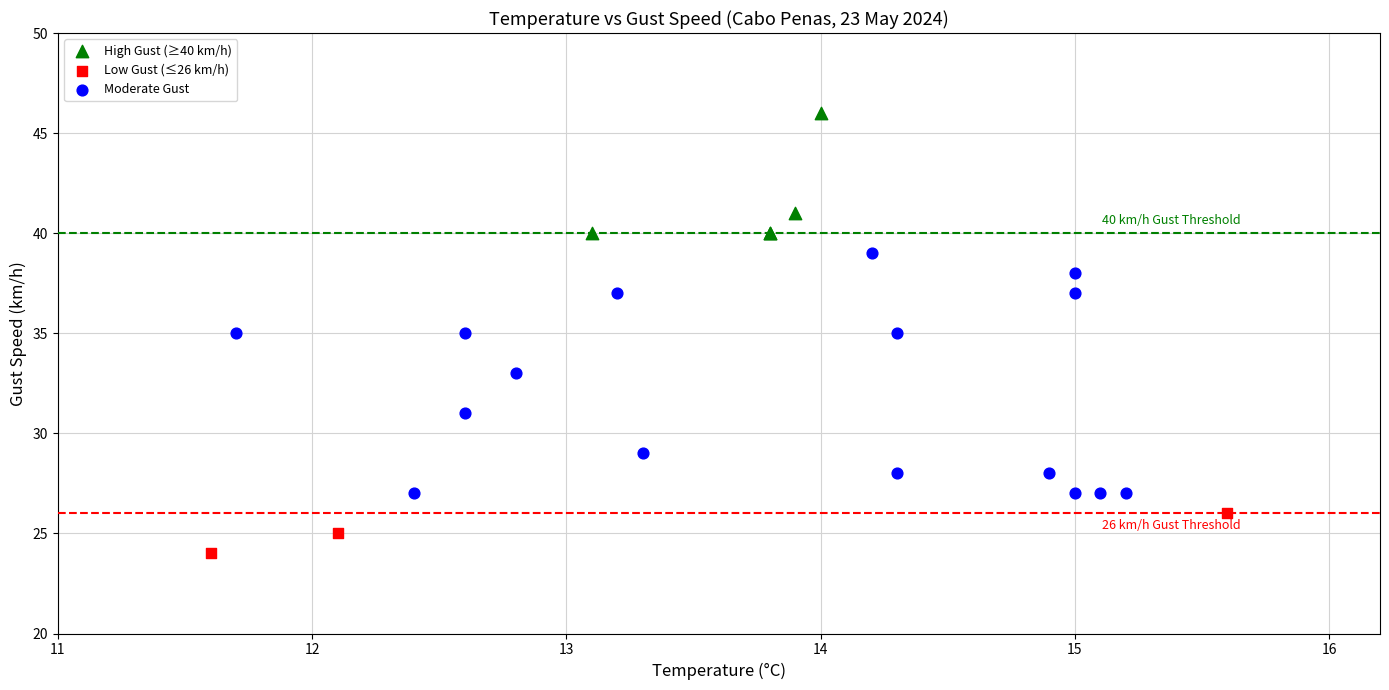

What are all the series names shown in the legend?

High Gust (≥40 km/h), Low Gust (≤26 km/h), Moderate Gust